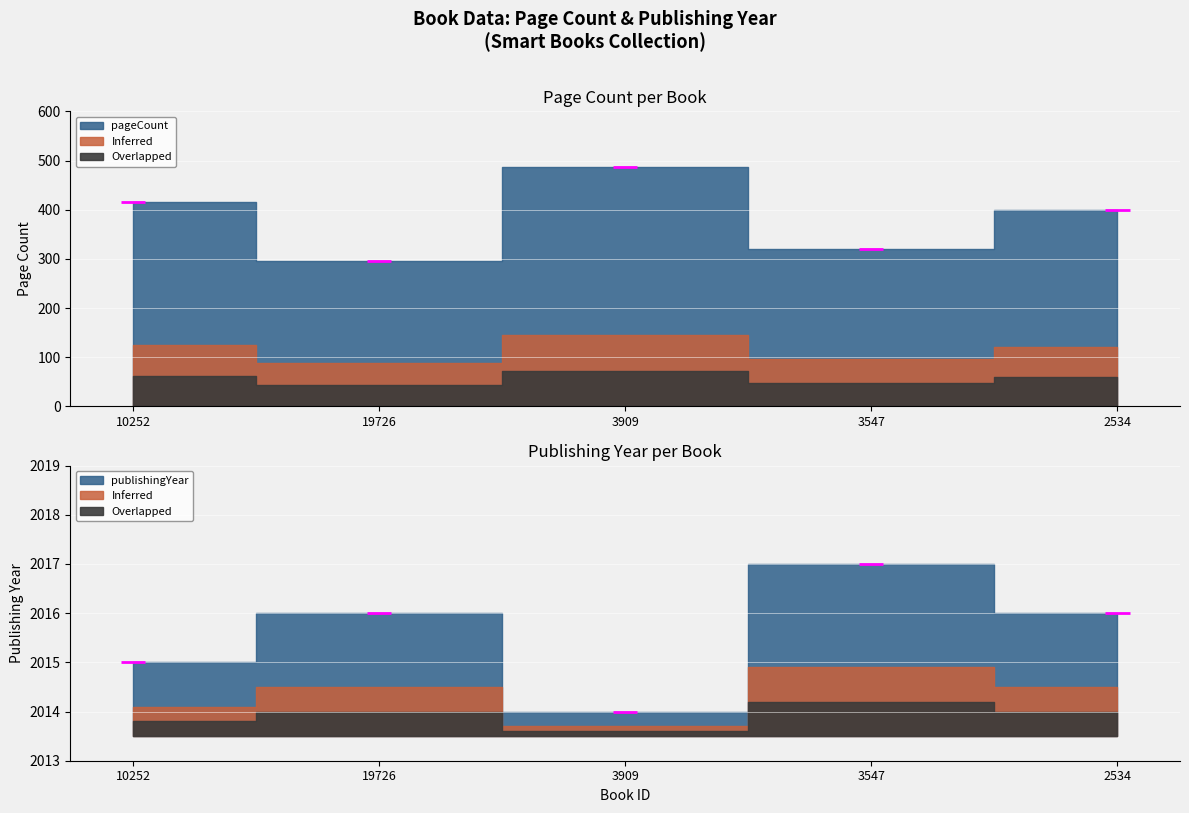

True or false: publishingYear has a value of 2014 at 3909.

True